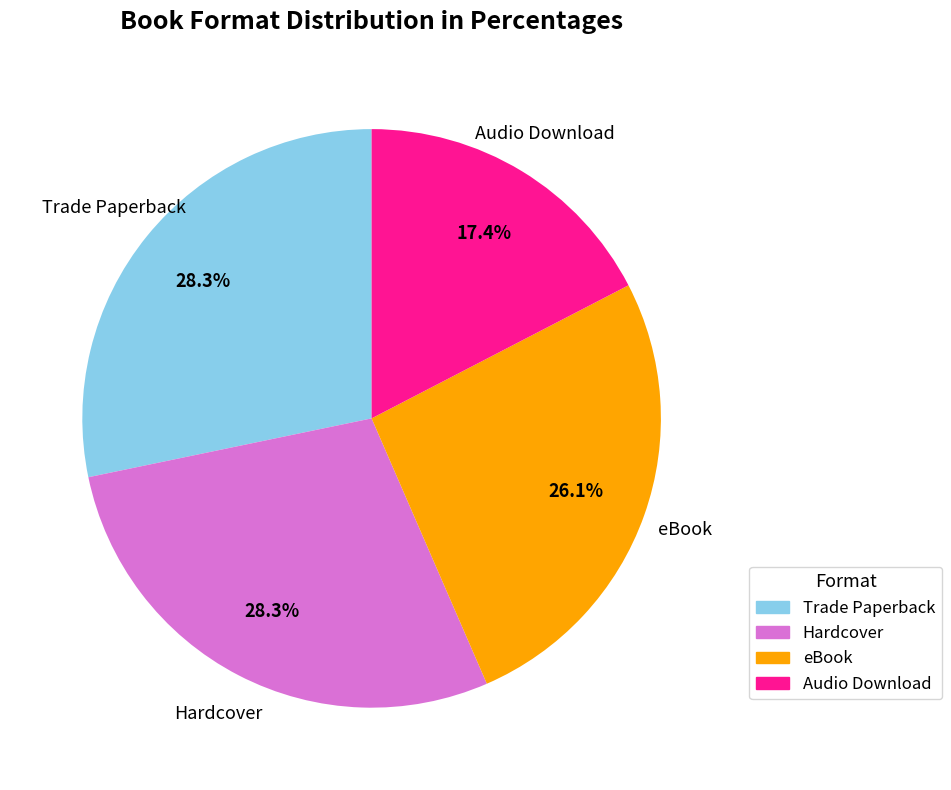

Is it true that Hardcover is 28% of the pie?

True